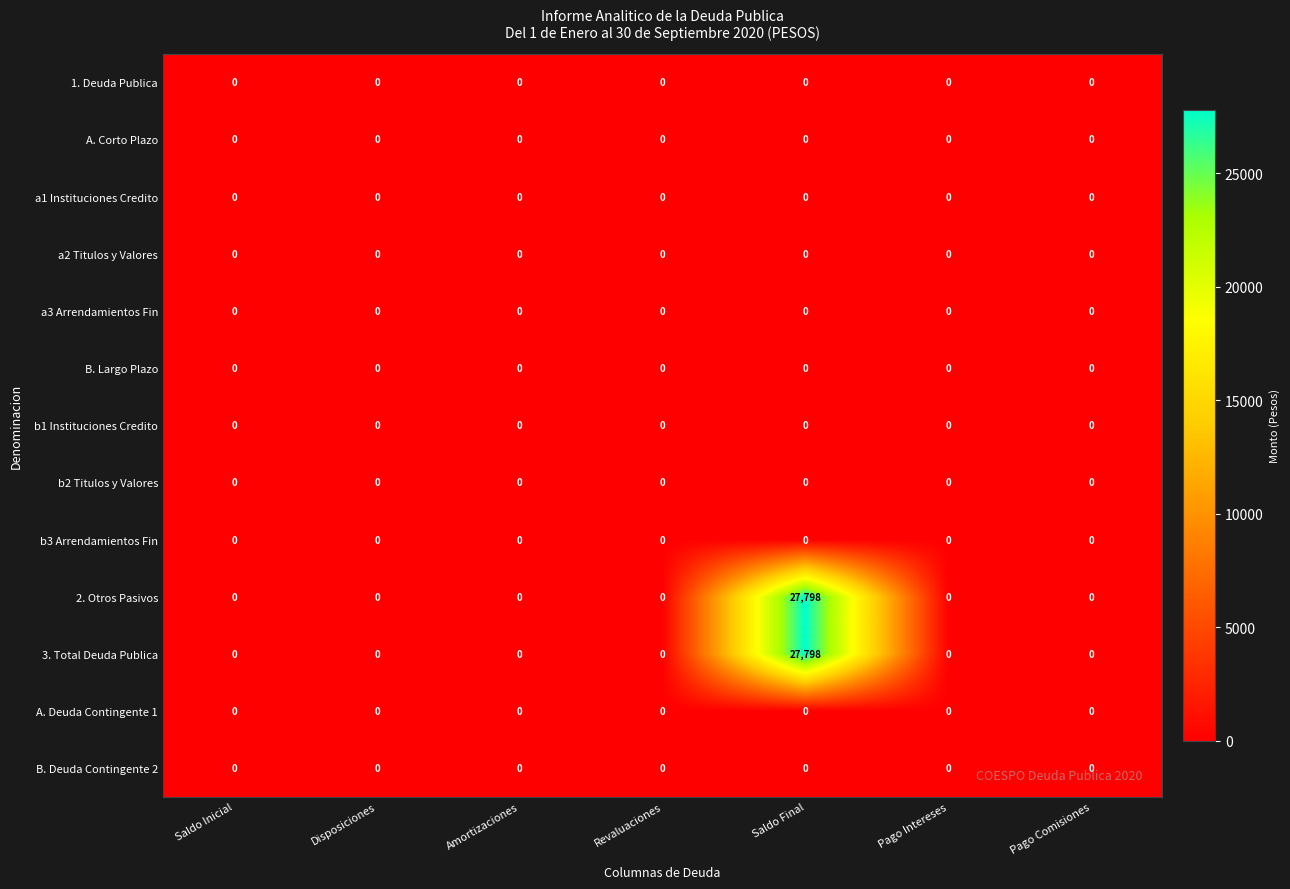

The value of a2 Titulos y Valores at Pago Comisiones is 0. True or false?

True